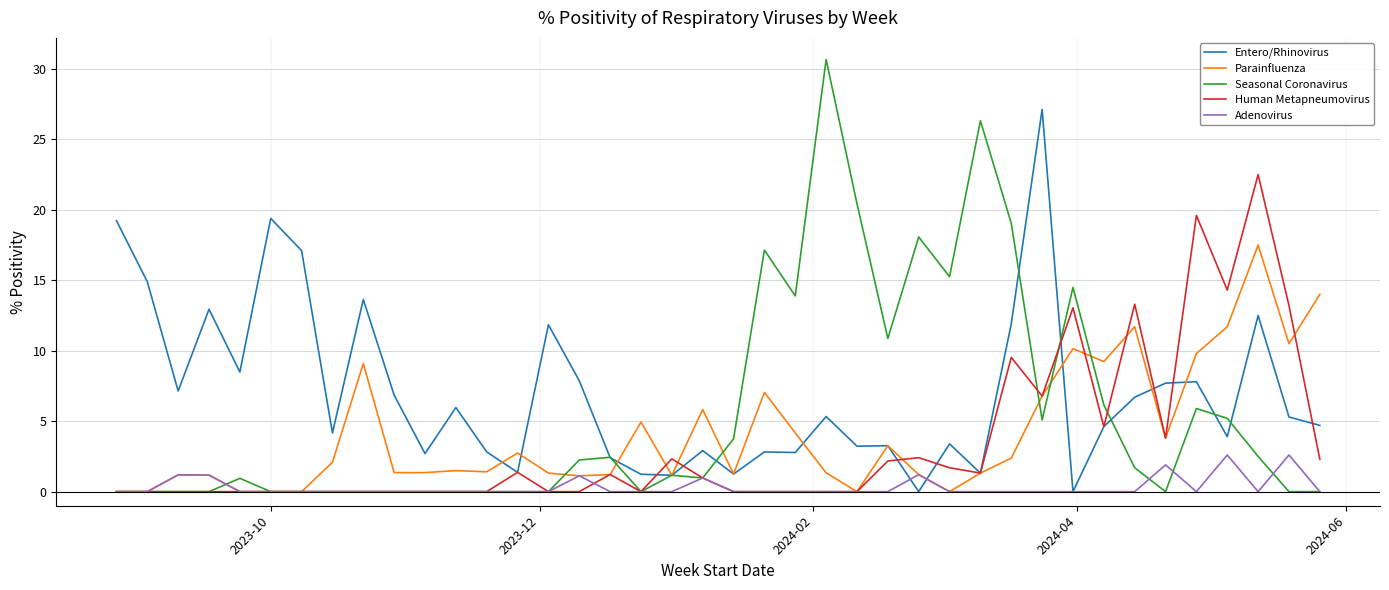

What is the highest value of the Human Metapneumovirus series?

22.5